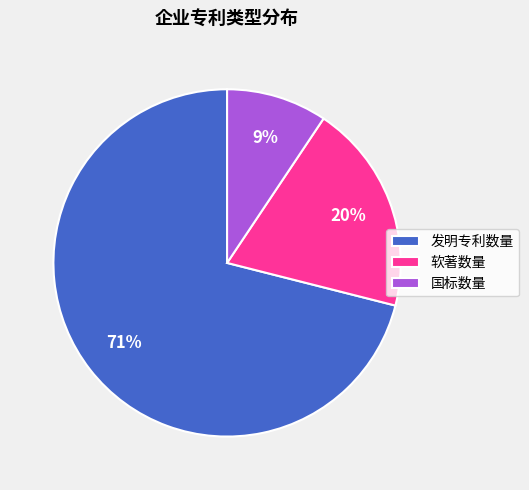

To the nearest percent, what is the average slice percentage?

33%